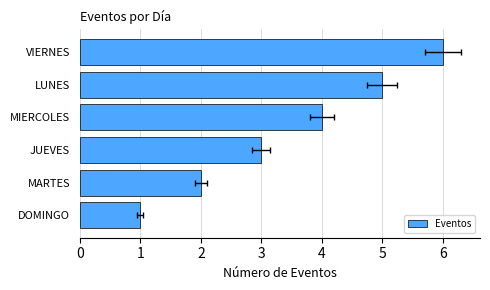

What is the difference between the values at MARTES and VIERNES?

4